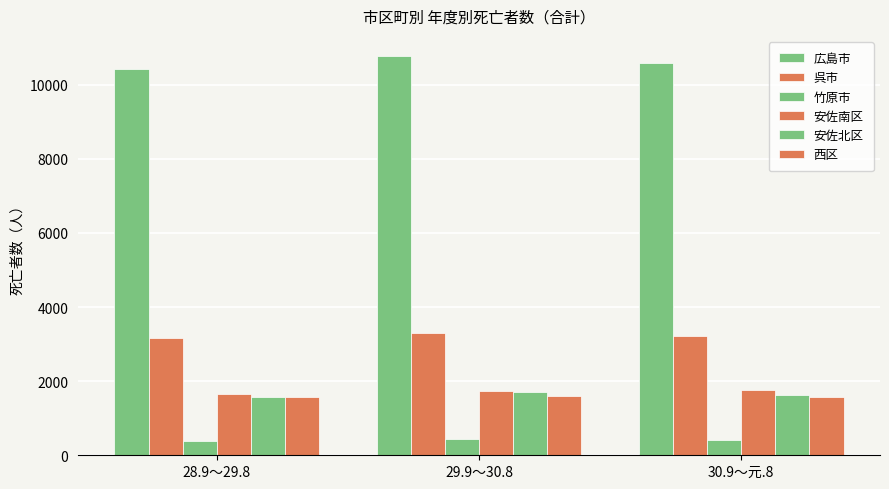

Does the chart contain any negative values?

No